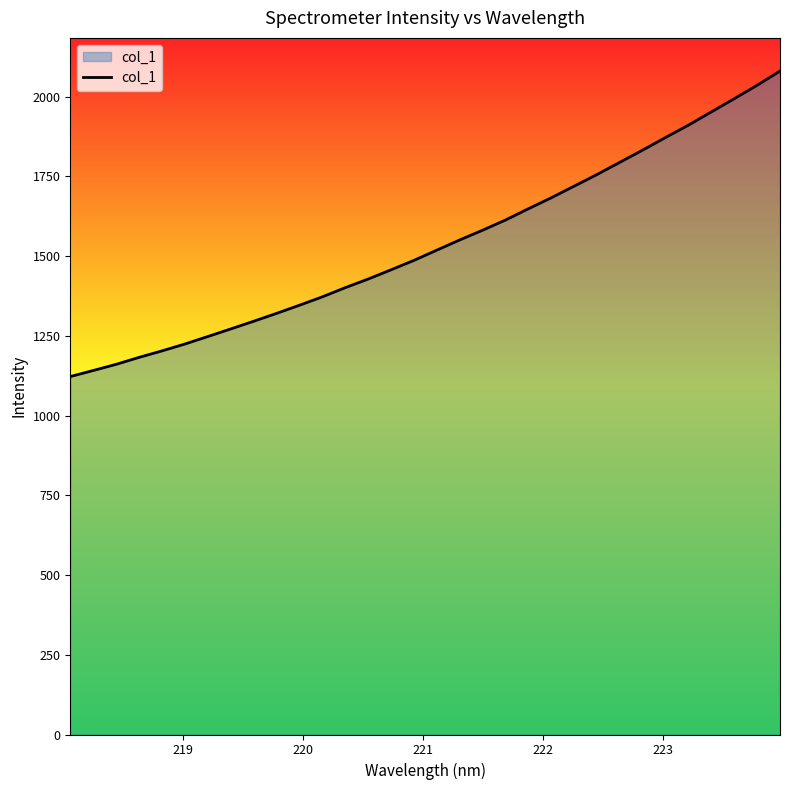

What is the maximum value shown in the chart?

2080.3